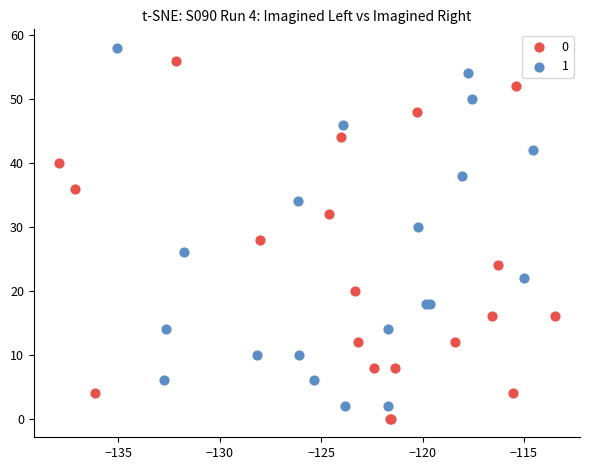

What are all the series names shown in the legend?

0, 1